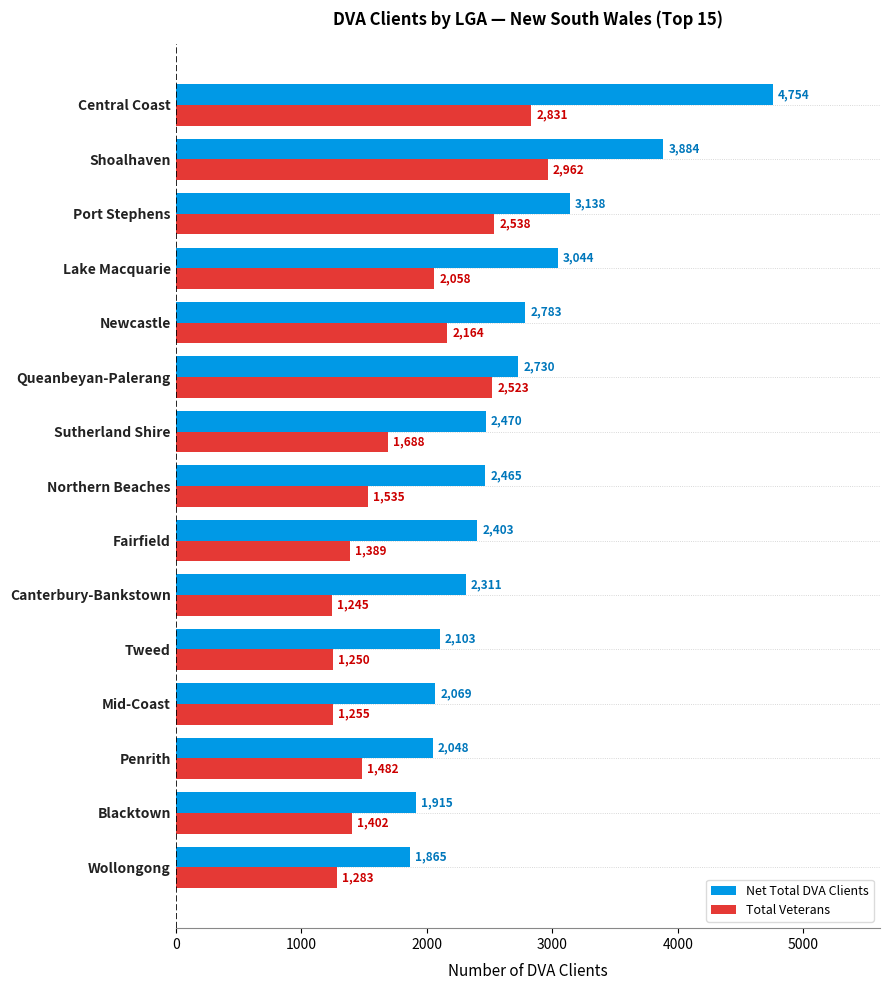

Which series has the widest spread of values?

Net Total DVA Clients